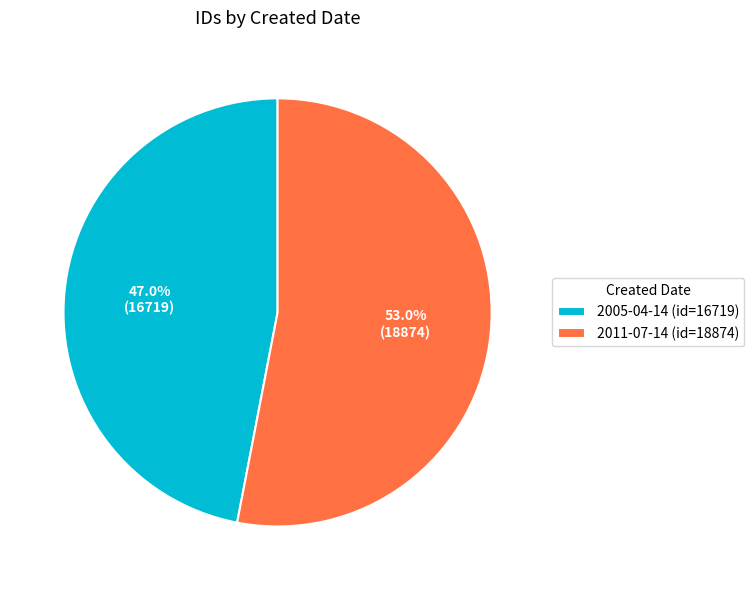

Which category accounts for the majority?

2011-07-14